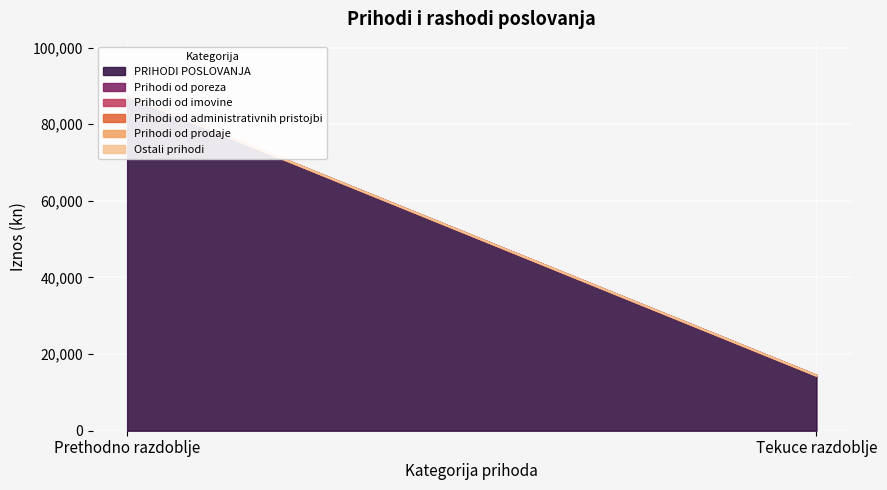

Which series has the widest spread of values?

PRIHODI POSLOVANJA